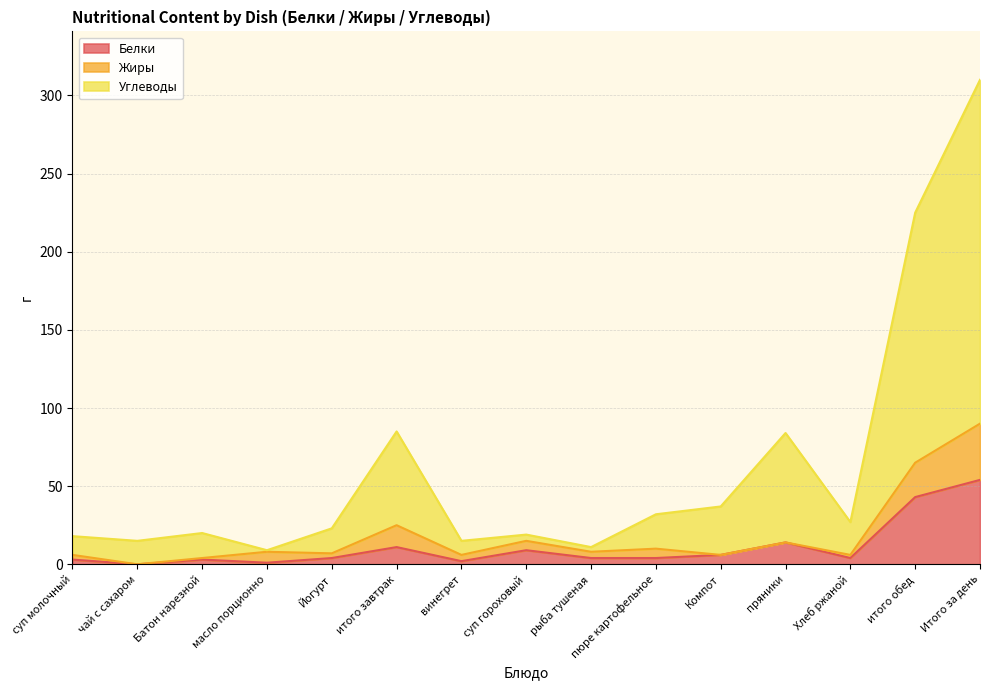

How many interior local valleys does the Белки series have?

4